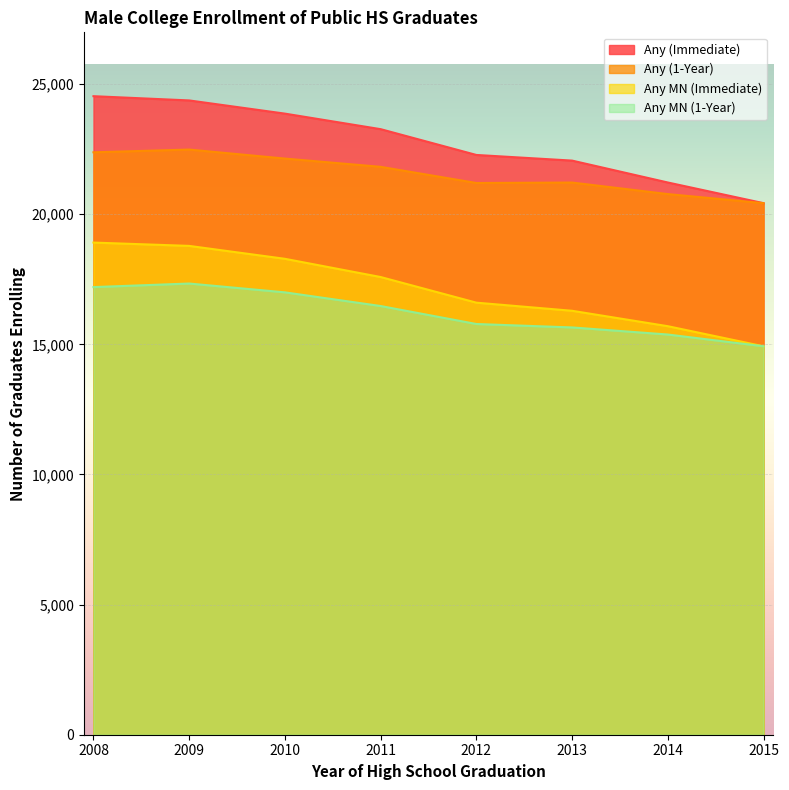

Reading left to right, transcribe all the data shown in this chart.

Any (Immediate): 24533	24370	23863	23266	22275	22058	21217	20423
Any (1-Year): 22377	22482	22136	21819	21198	21215	20772	20423
Any MN (Immediate): 18909	18781	18285	17585	16600	16288	15696	14924
Any MN (1-Year): 17198	17335	16996	16471	15780	15648	15376	14924